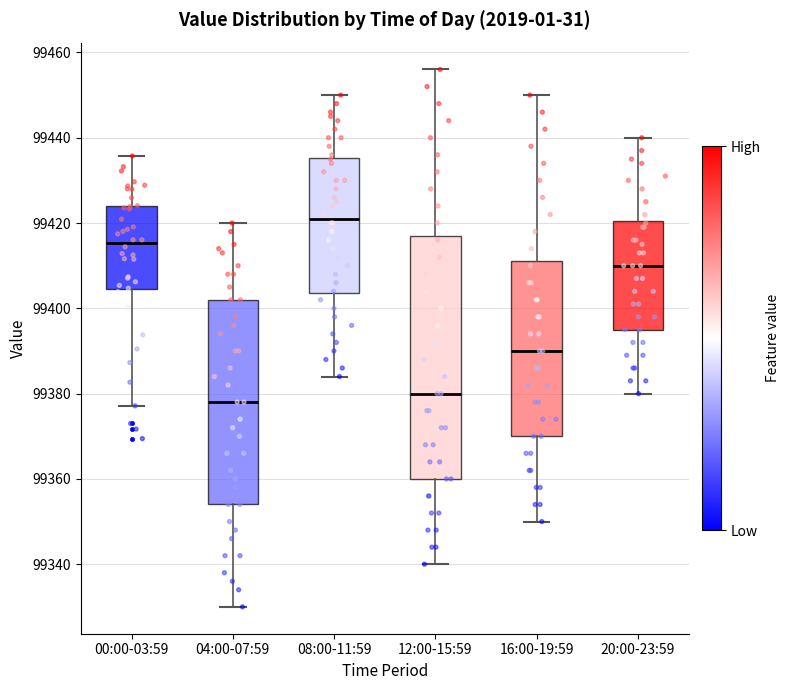

Comparing the boxes themselves (not the whiskers), which one is the tallest?

12:00-15:59